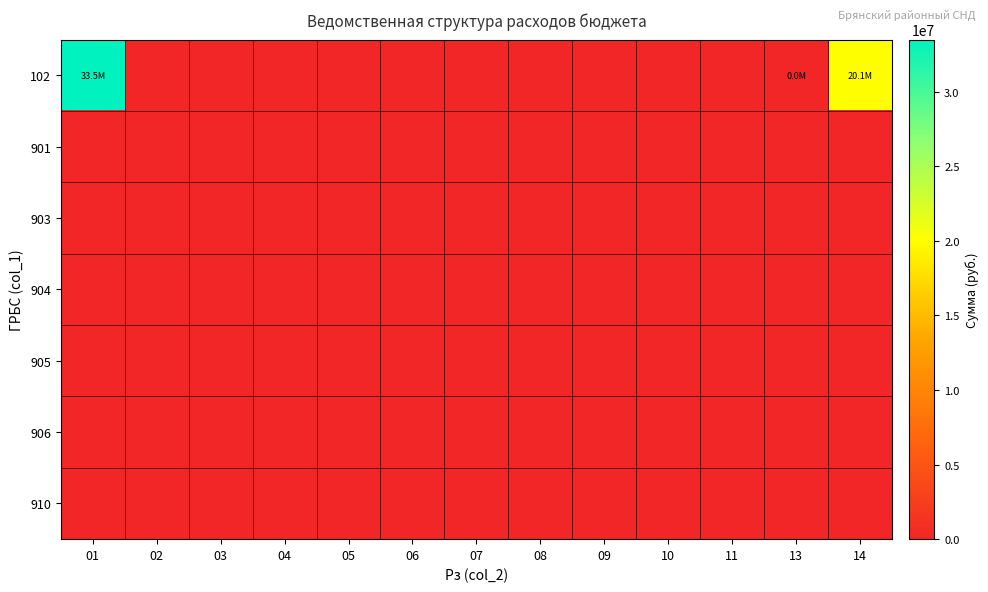

At 06, list the series in order from smallest to largest.

102, 901, 903, 904, 905, 906, 910